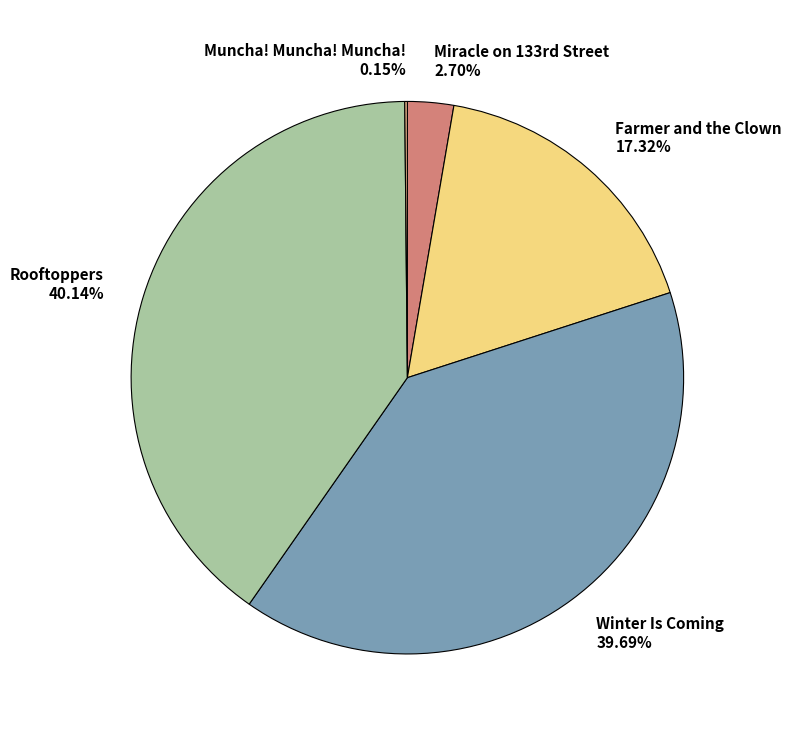

What is the ratio of the value at Winter Is Coming to the value at Rooftoppers?

1.0